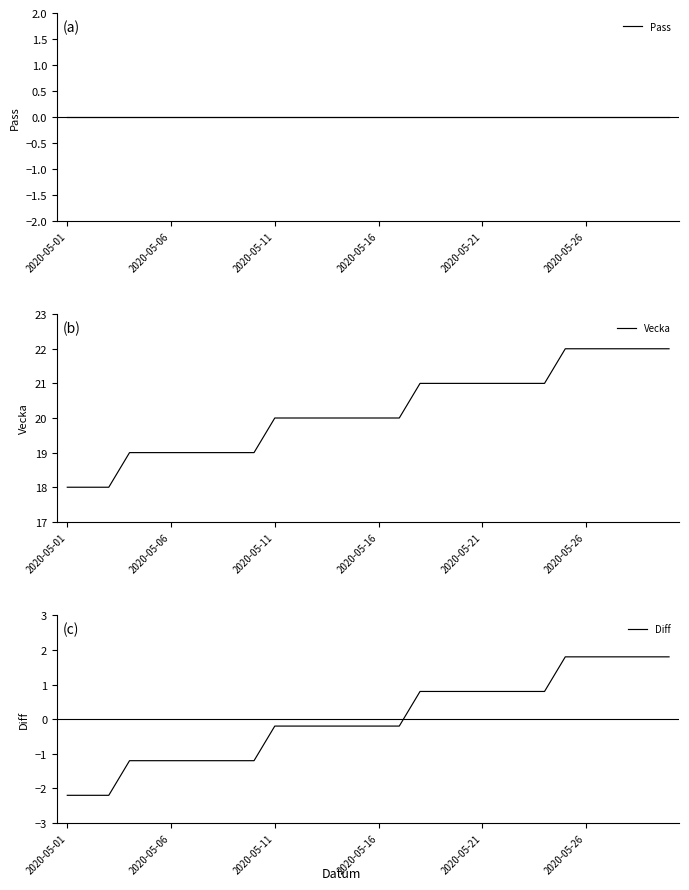

The Vecka series shows 20 at 2020-05-11. True or false?

True